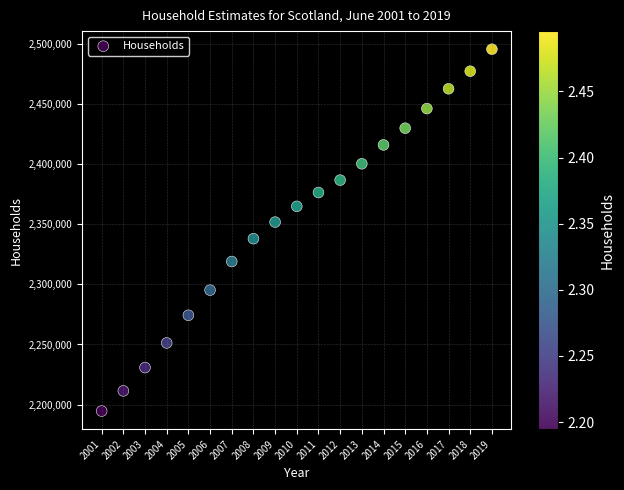

What is the range of X values (max minus min)?

18